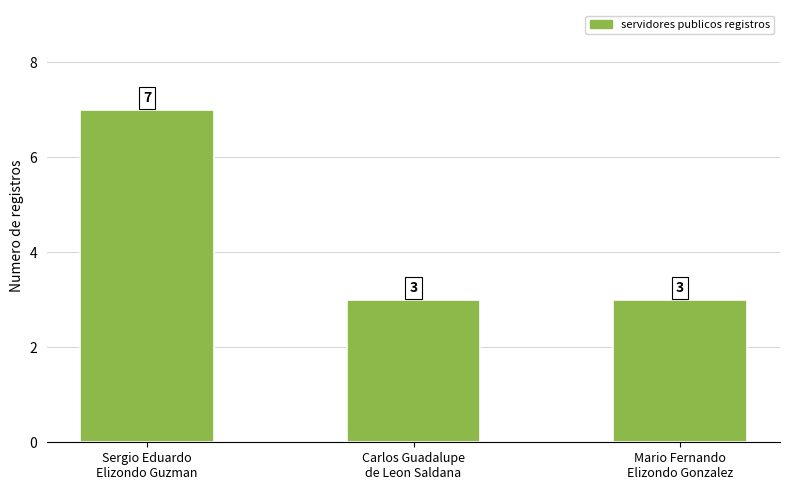

Reading left to right, what are all the values shown in this chart?

Sergio Eduardo
Elizondo Guzman=7	Carlos Guadalupe
de Leon Saldana=3	Mario Fernando
Elizondo Gonzalez=3